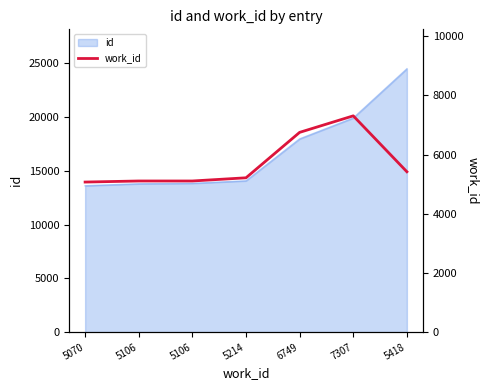

Is it true that the value at 7307 is 11741?

False